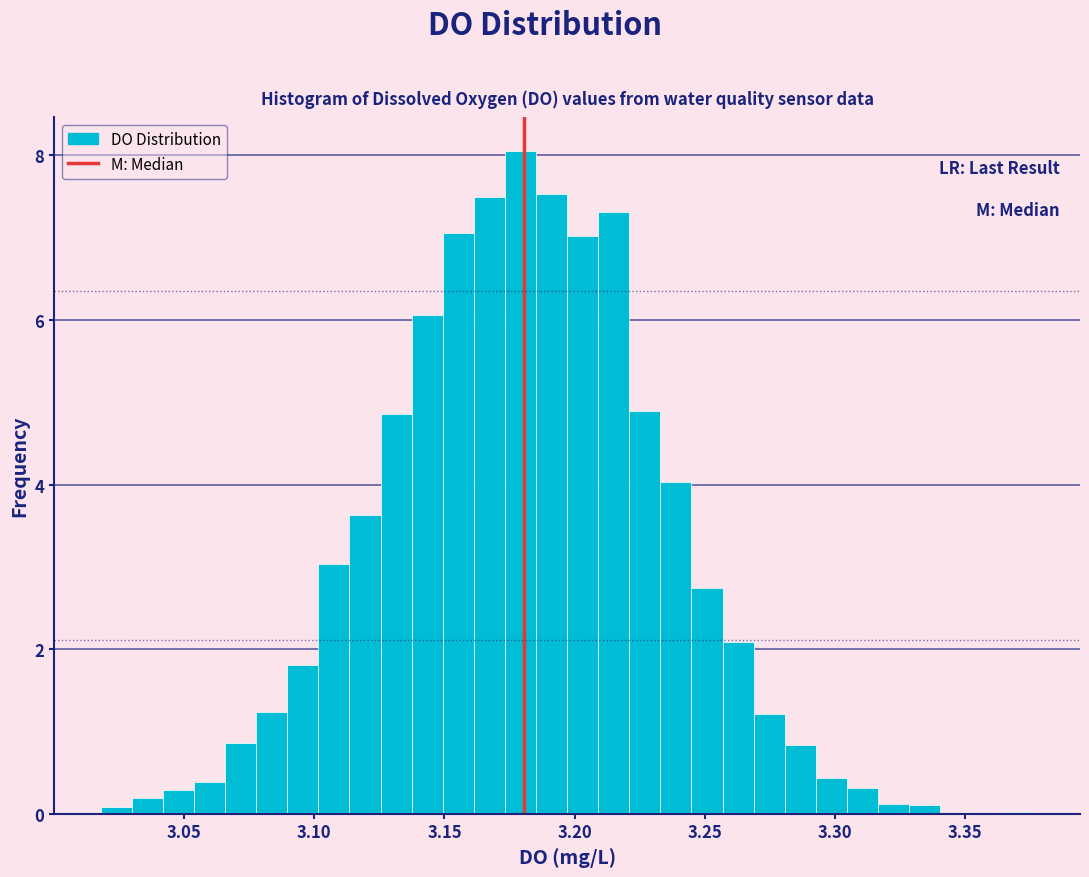

Read against the x-axis, roughly where is the centre of the tallest bar?

3.180